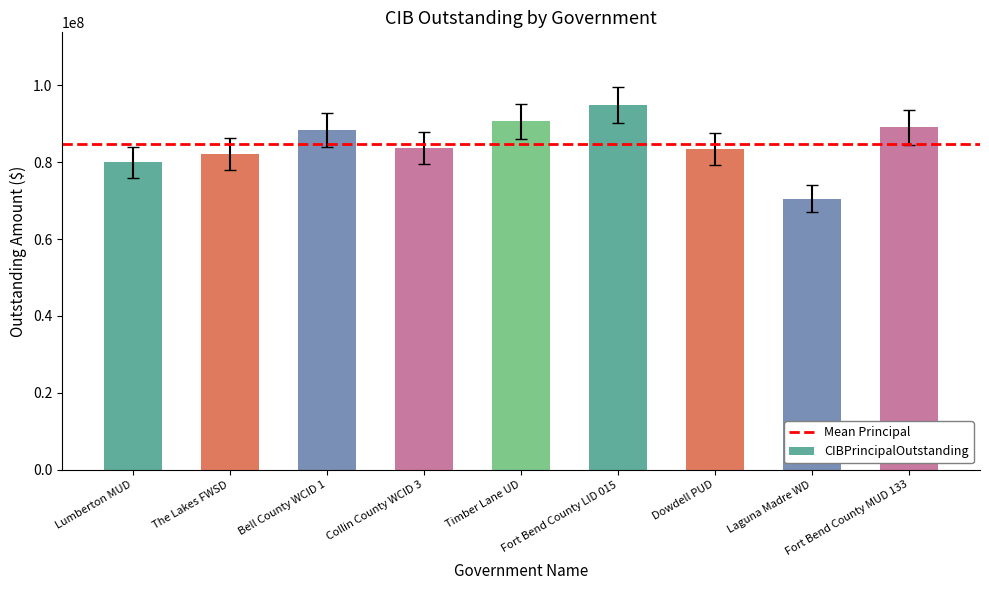

How many series are shown in this chart?

1